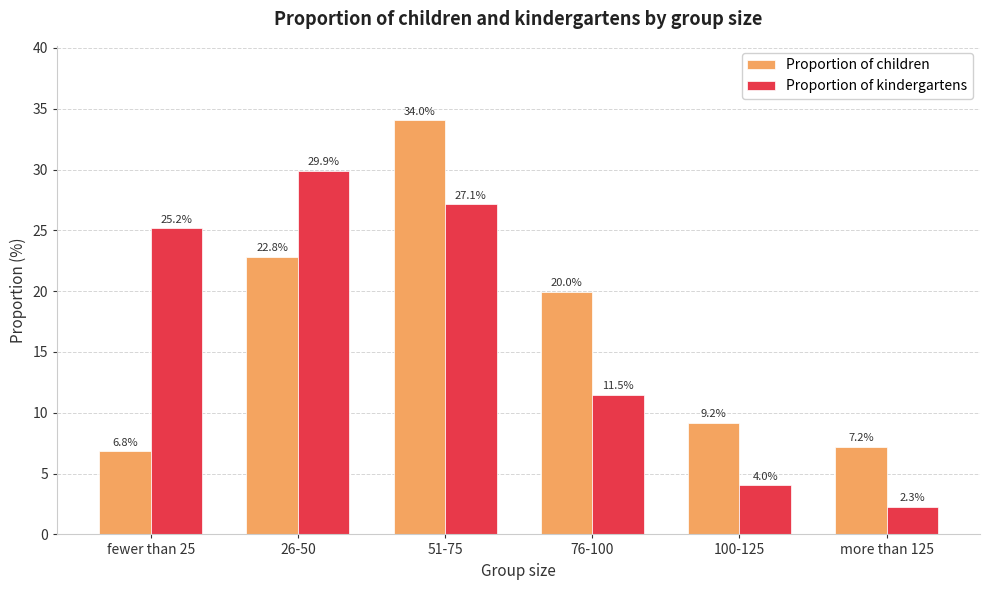

What position from the right is 100-125?

2